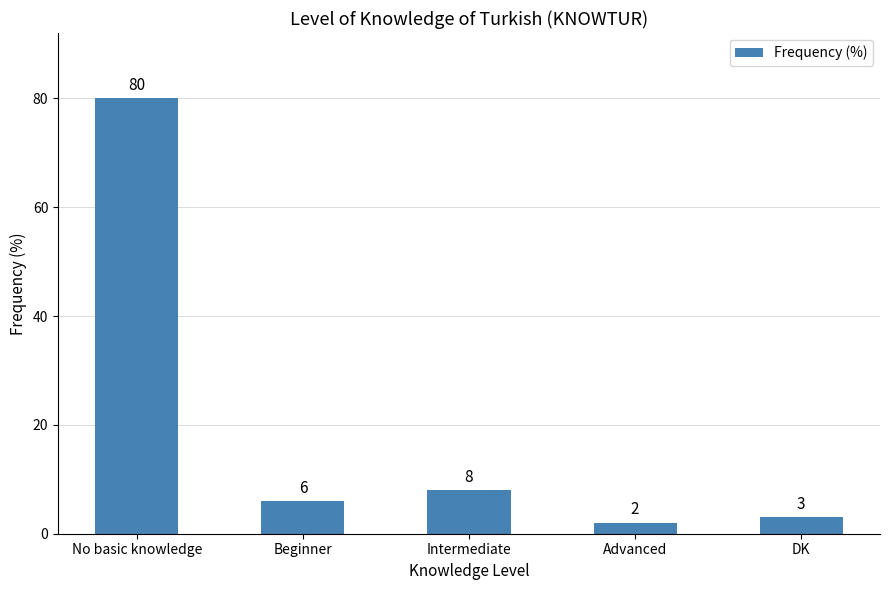

What is the sum of the values at Beginner and DK?

9